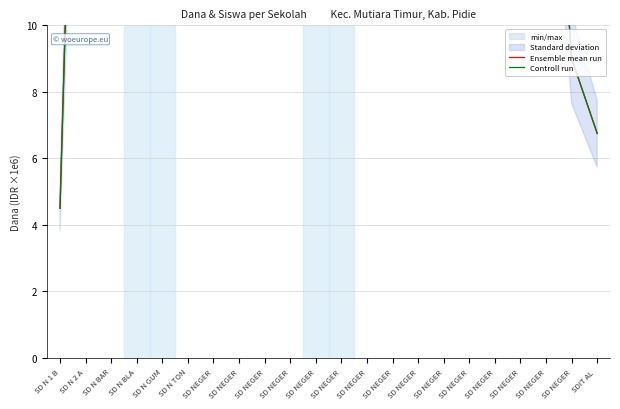

Rank the series at SD NEGER from highest to lowest value.

Ensemble mean run, Controll run